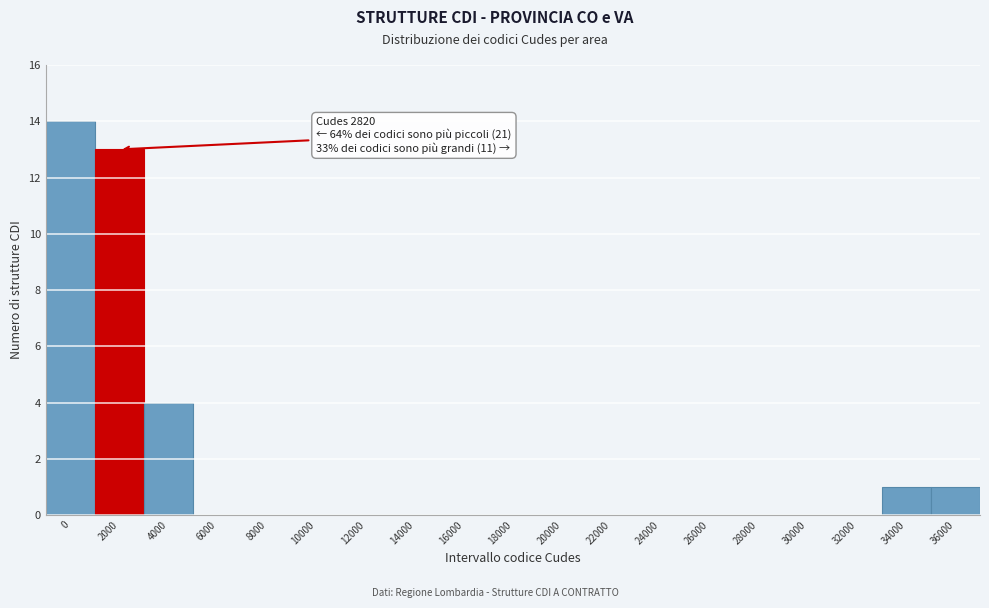

Reading left to right, list all the values displayed in this chart.

0=14	2000=13	4000=4	6000=0	8000=0	10000=0	12000=0	14000=0	16000=0	18000=0	20000=0	22000=0	24000=0	26000=0	28000=0	30000=0	32000=0	34000=1	36000=1